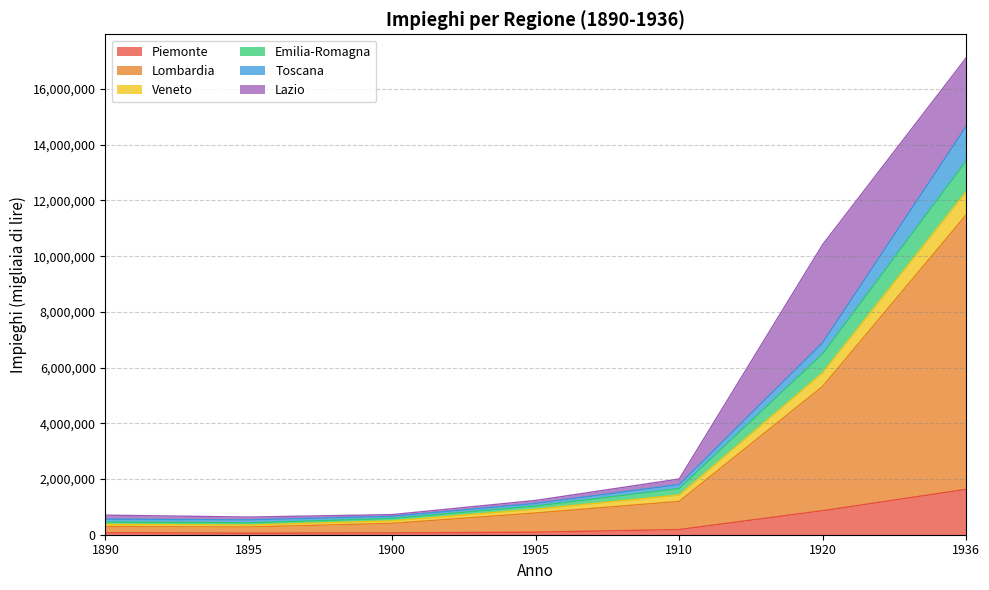

True or false: Toscana has a value of 190215 at 1890.

False